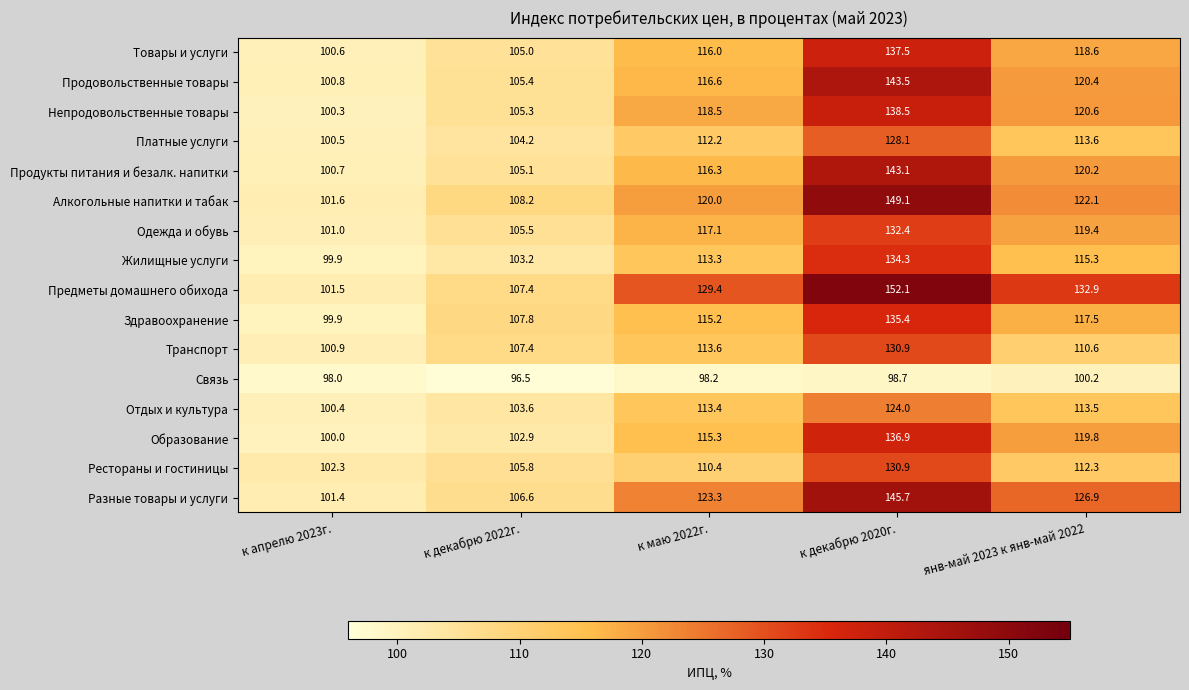

What is the average value of the Образование series?

115.0